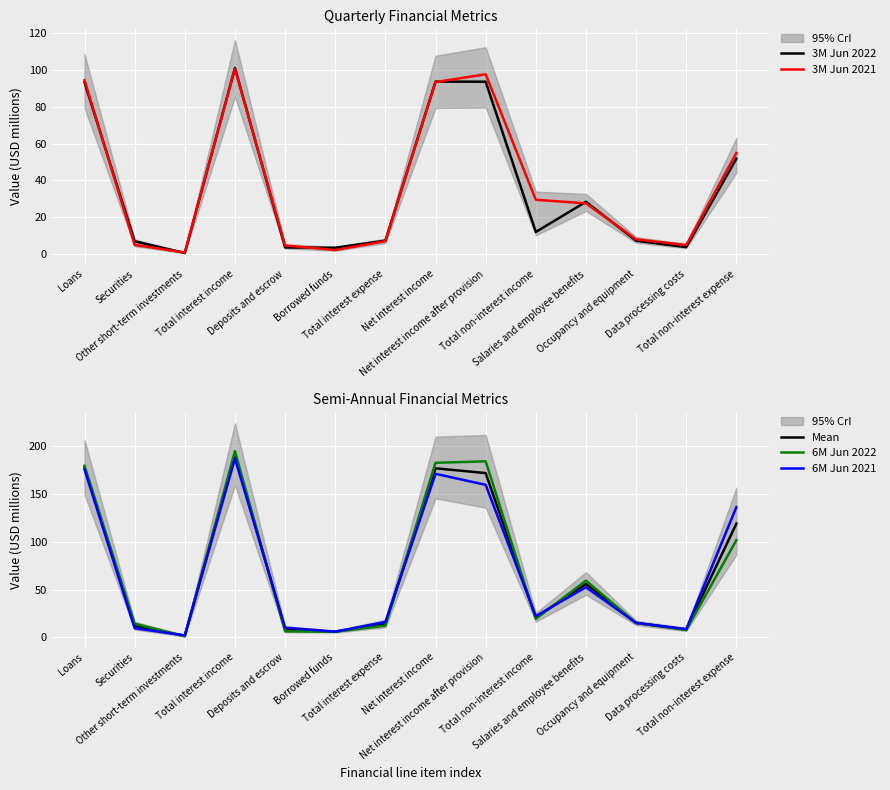

Is the value of Mean at Data processing costs greater than the value of 6M Jun 2021 at Salaries and employee benefits?

No